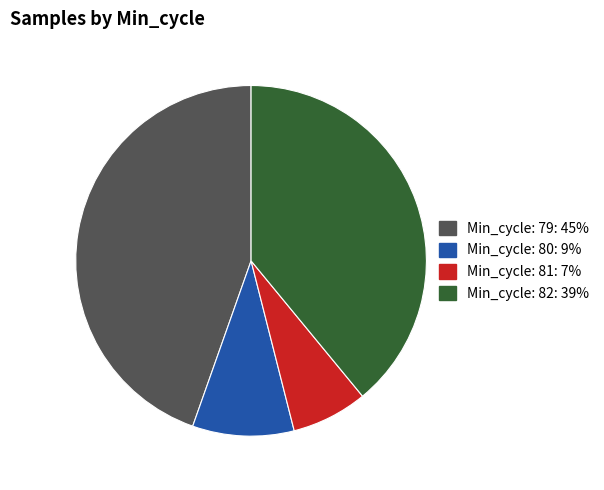

Does any single category account for the majority?

No